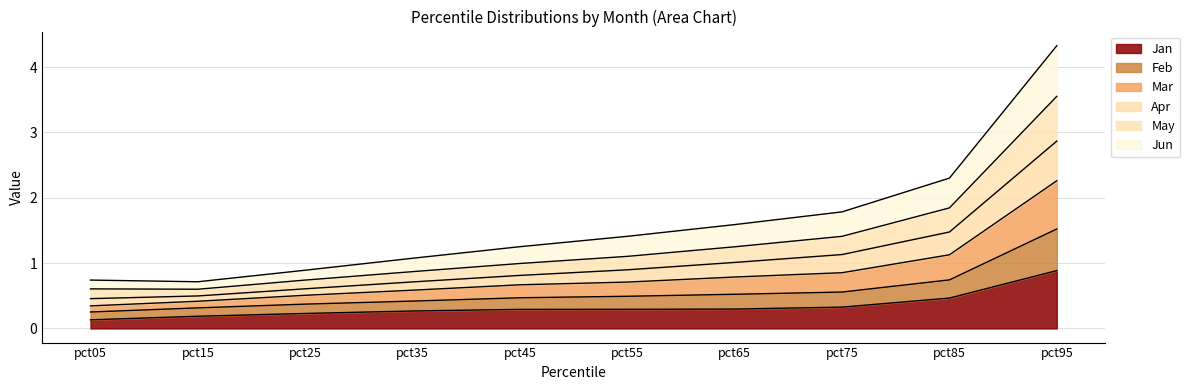

What is the total value across all series at pct95?

4.3